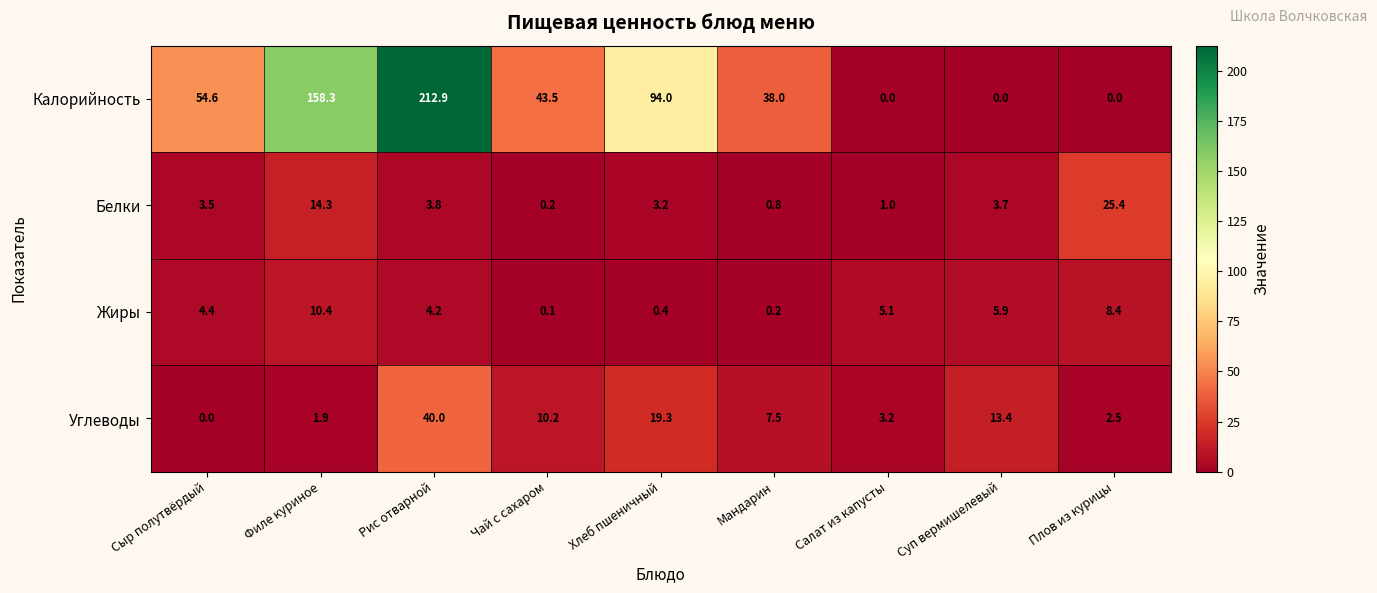

What is the difference between the maximum and minimum values in the Белки series?

25.2